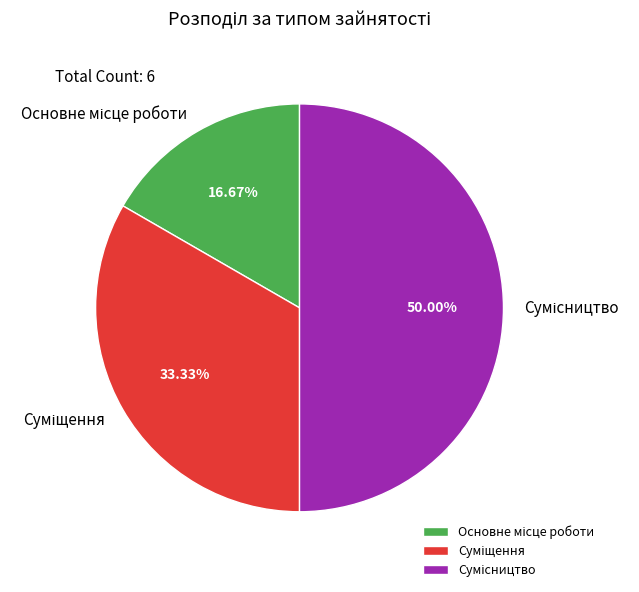

Is the sum of Суміщення and Сумісництво greater than half?

Yes